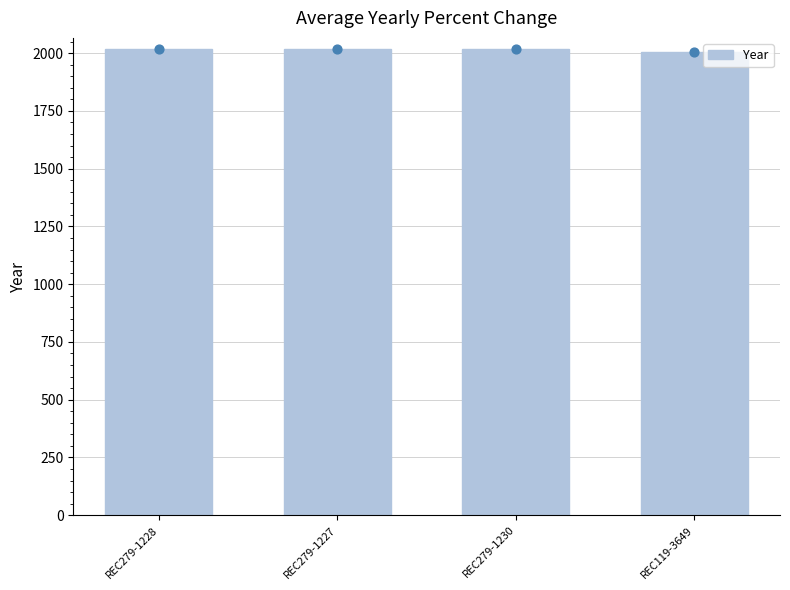

Approximately how many times larger is the value at REC279-1230 compared to REC279-1228?

1.0